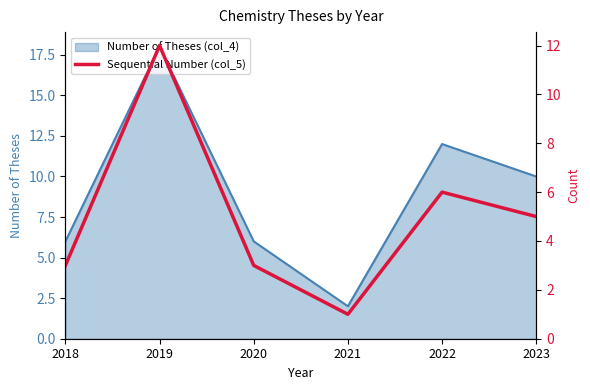

How many points are lower than both their immediate neighbors (excluding endpoints)?

1